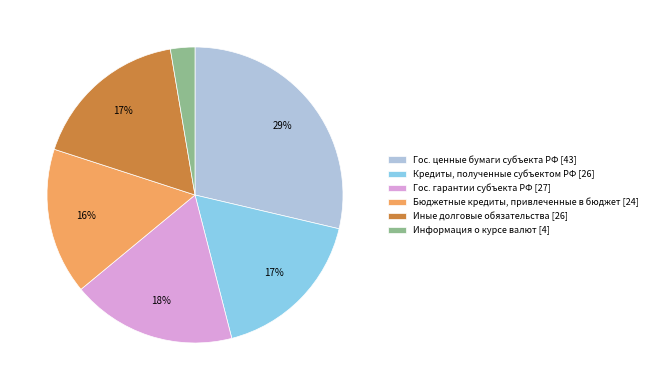

Between Кредиты, полученные субъектом РФ [26] and Гос. гарантии субъекта РФ [27], which is larger?

Гос. гарантии субъекта РФ [27]